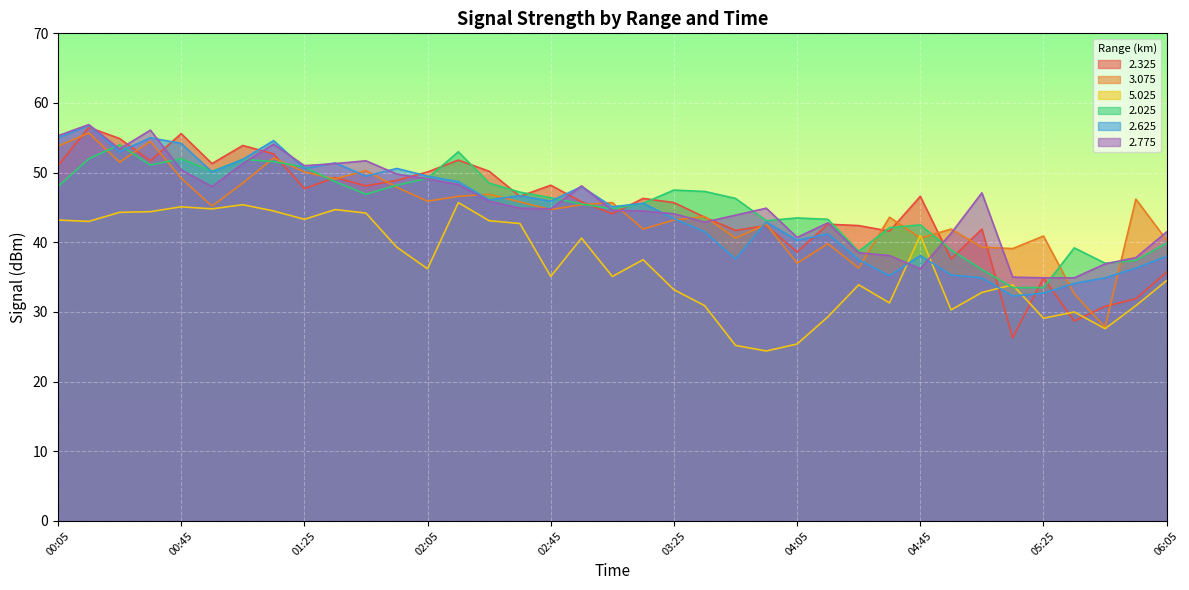

Where is 3.075 nearest to the value 41?

05:25